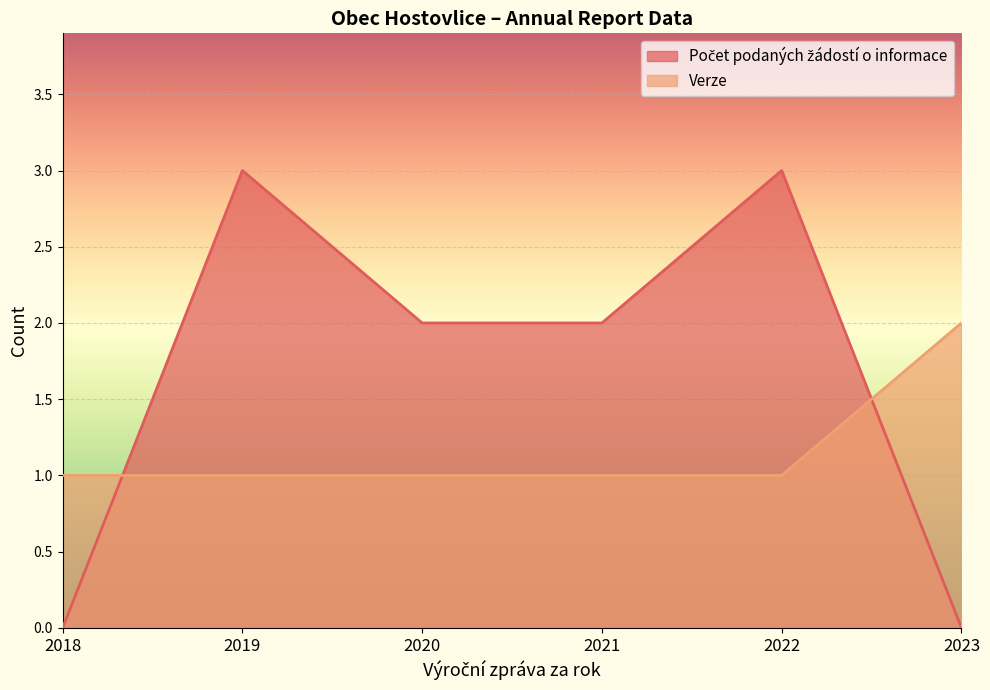

Reading right to left, extract all data points from this chart.

Počet podaných žádostí o informace: 0	3	2	2	3	0
Verze: 2	1	1	1	1	1